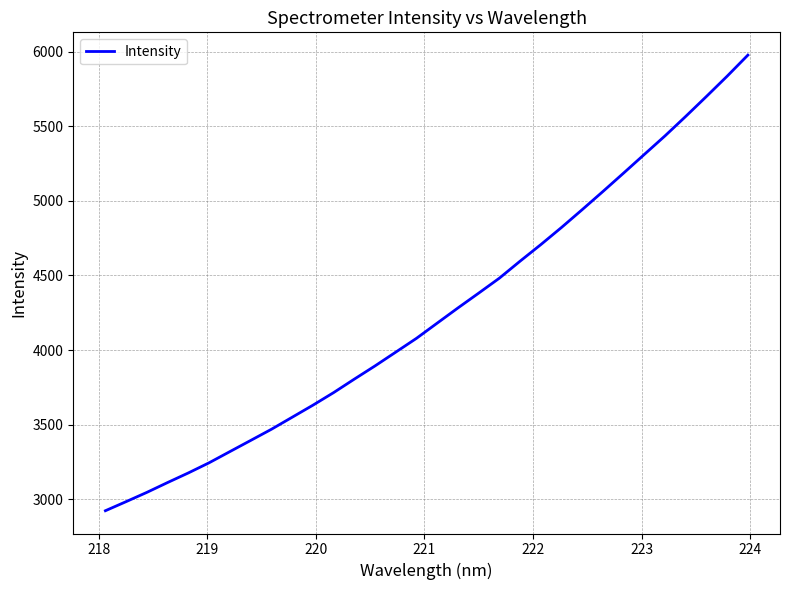

What is the minimum value shown in the chart?

2923.8